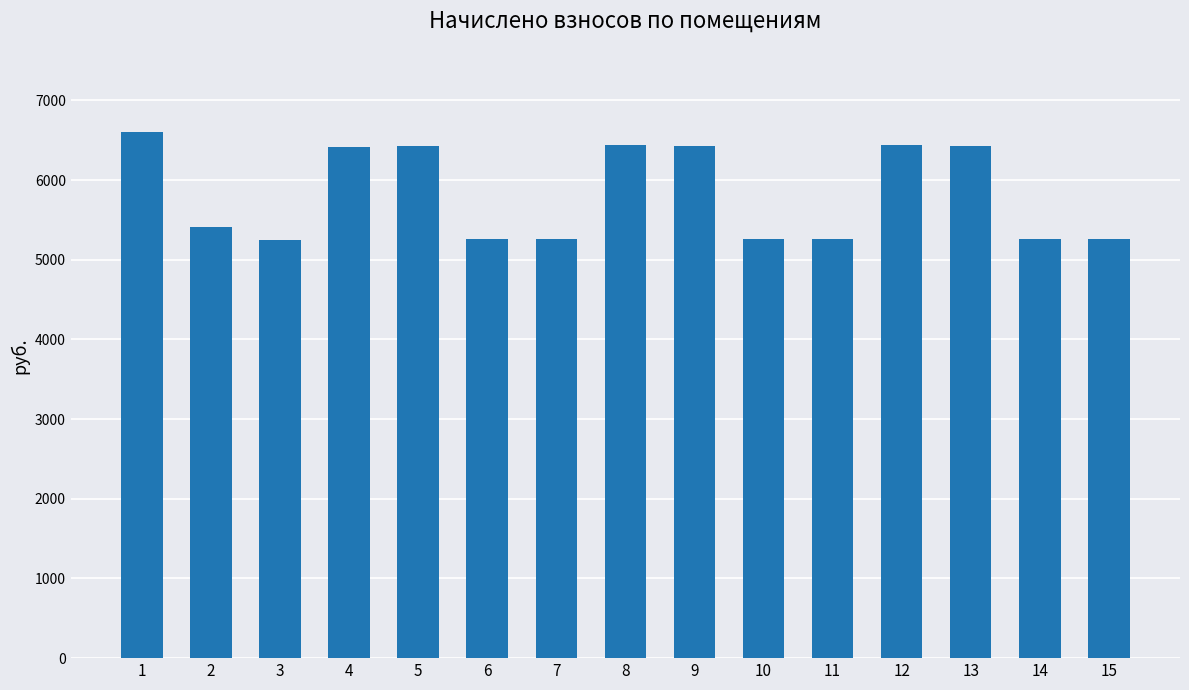

What is the change in value from 2 to 12?

+1027.0